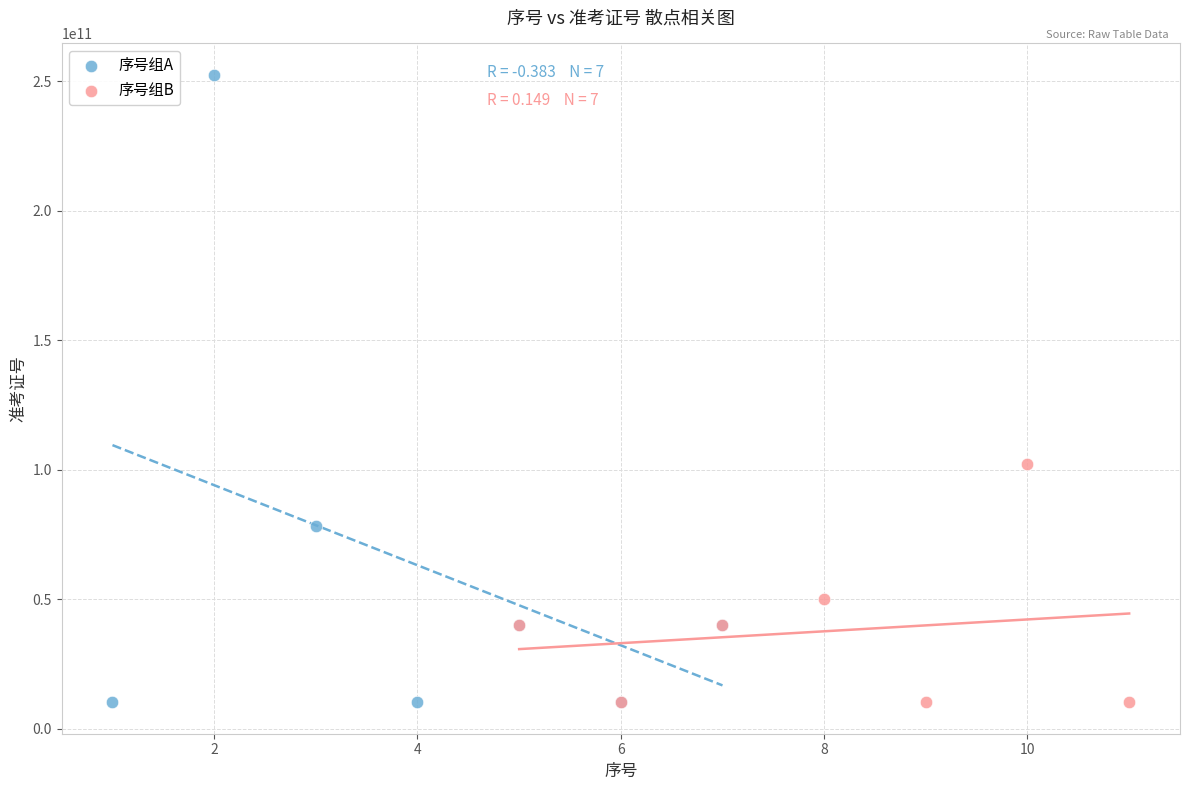

Which series reaches the maximum Y coordinate?

序号组A